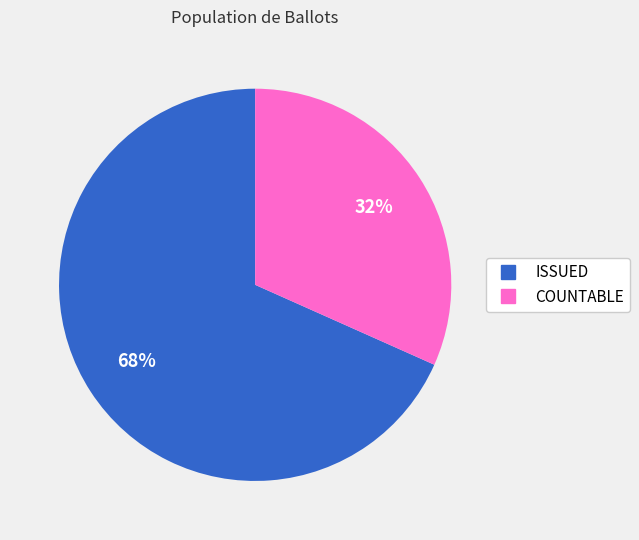

Do COUNTABLE and ISSUED together represent more than half of the pie?

Yes